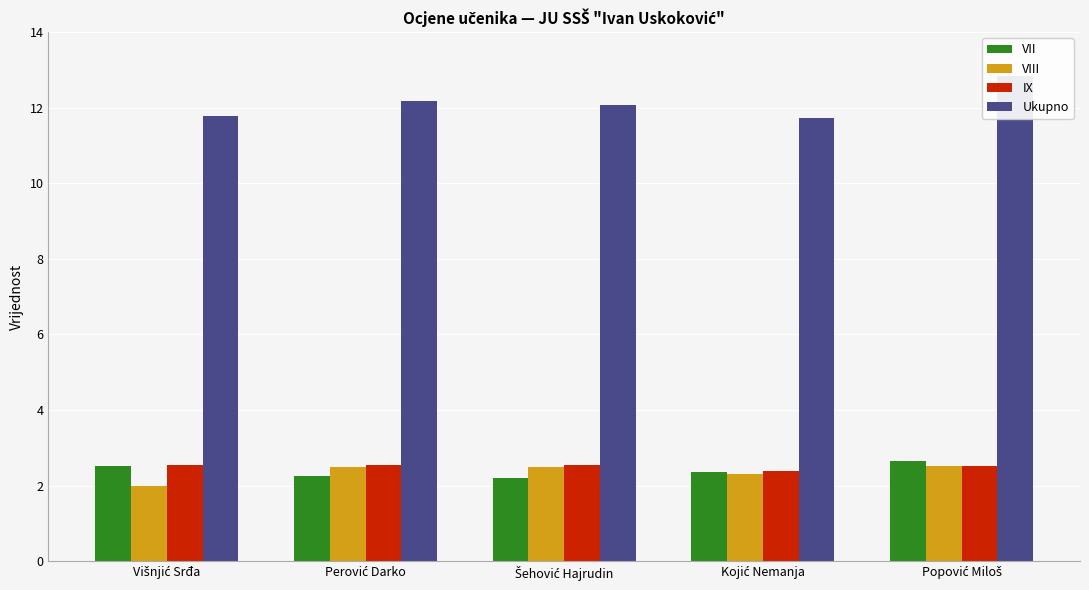

What is the approximate value of VIII at Kojić Nemanja?

2.3